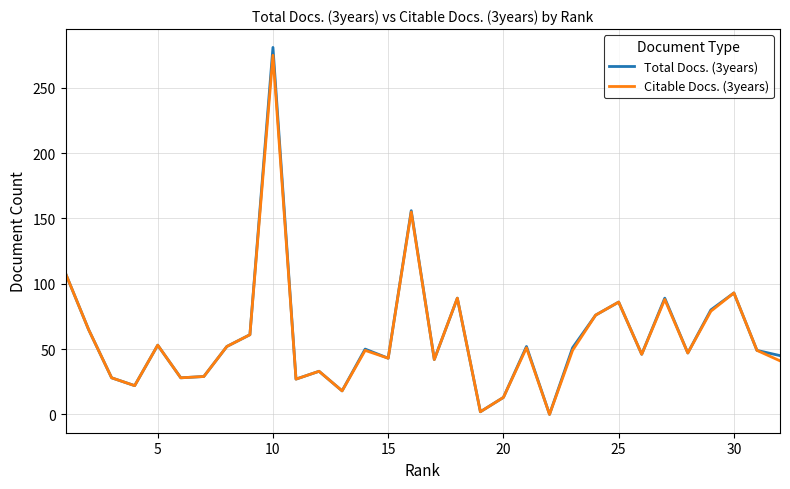

Which series has the widest spread of values?

Total Docs. (3years)